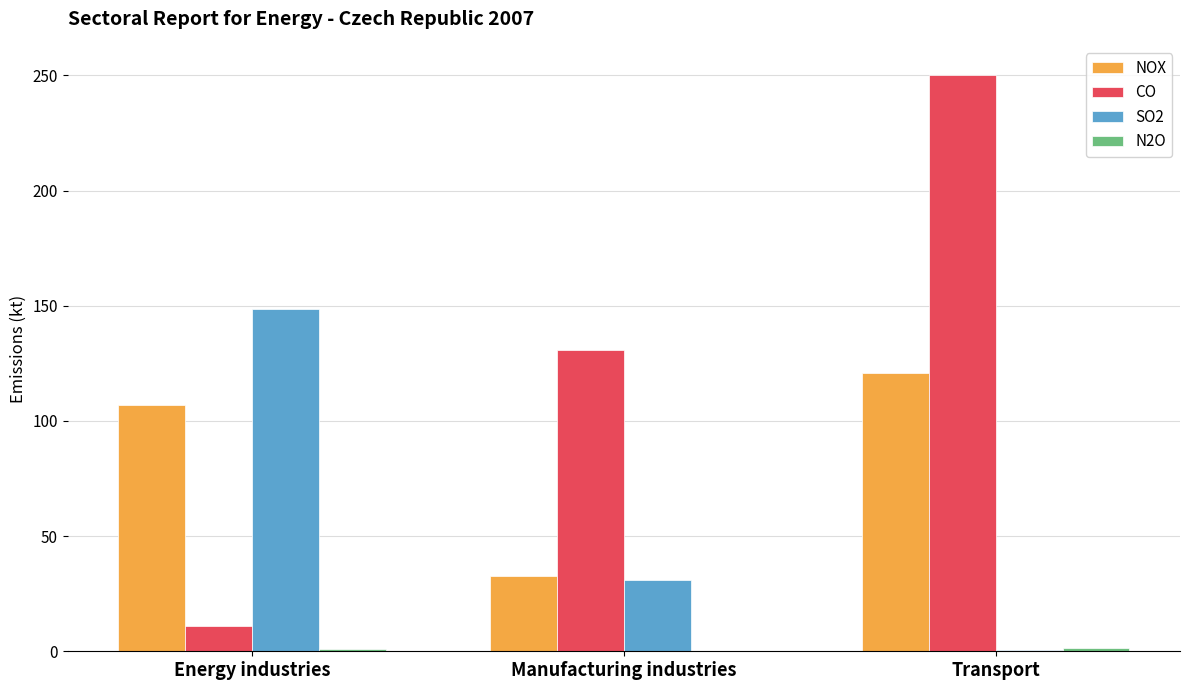

The SO2 series shows 46.6 at Manufacturing industries. True or false?

False